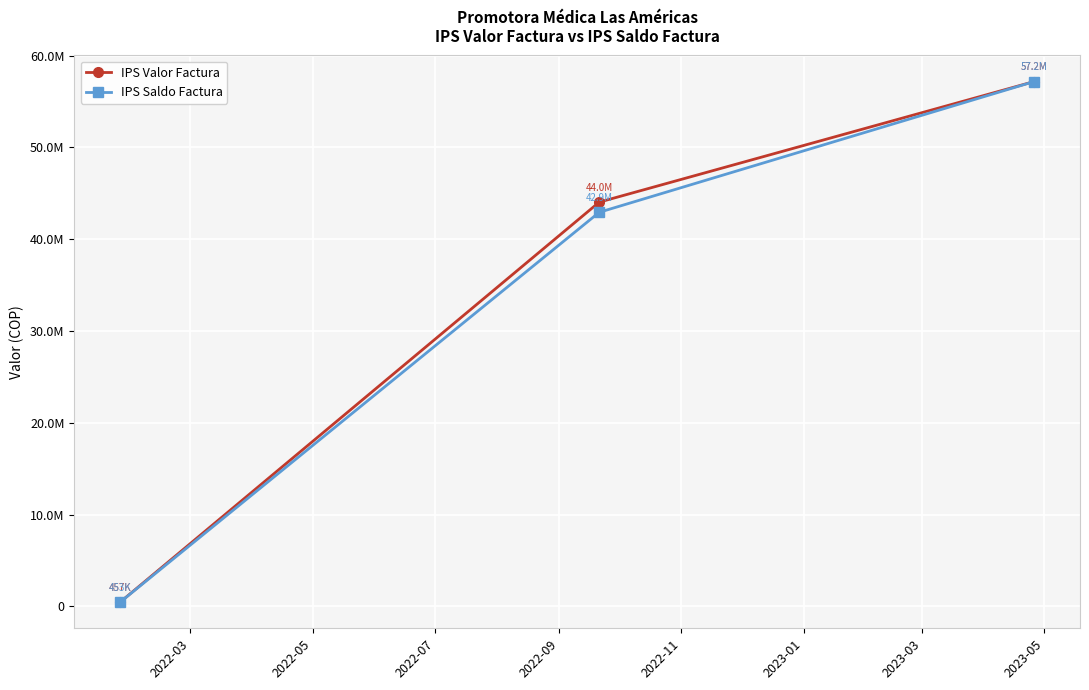

At how many categories does at least one series exceed 52569646?

1